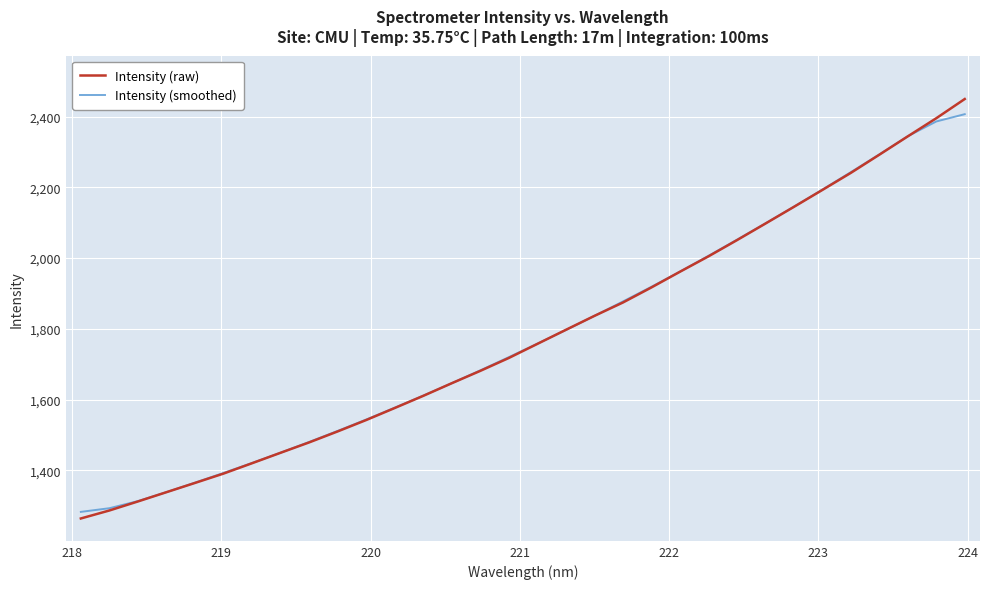

Does the chart display data point markers on the line(s)?

No